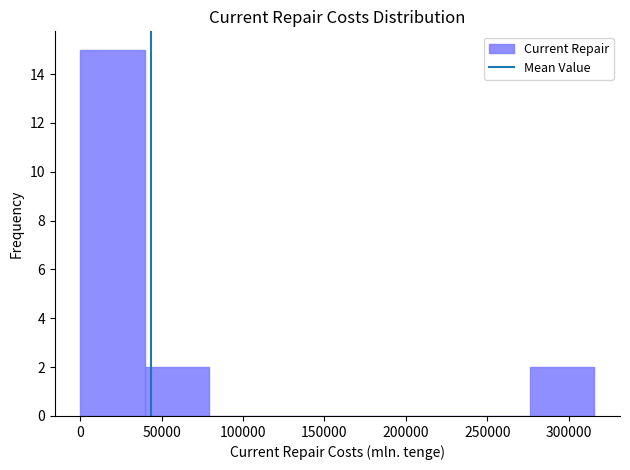

How tall is the bar that spans 275000 to 315000 on the x-axis? Neither the bar edges nor the heights are printed on the chart, so give them approximately, as read against the axes.

2